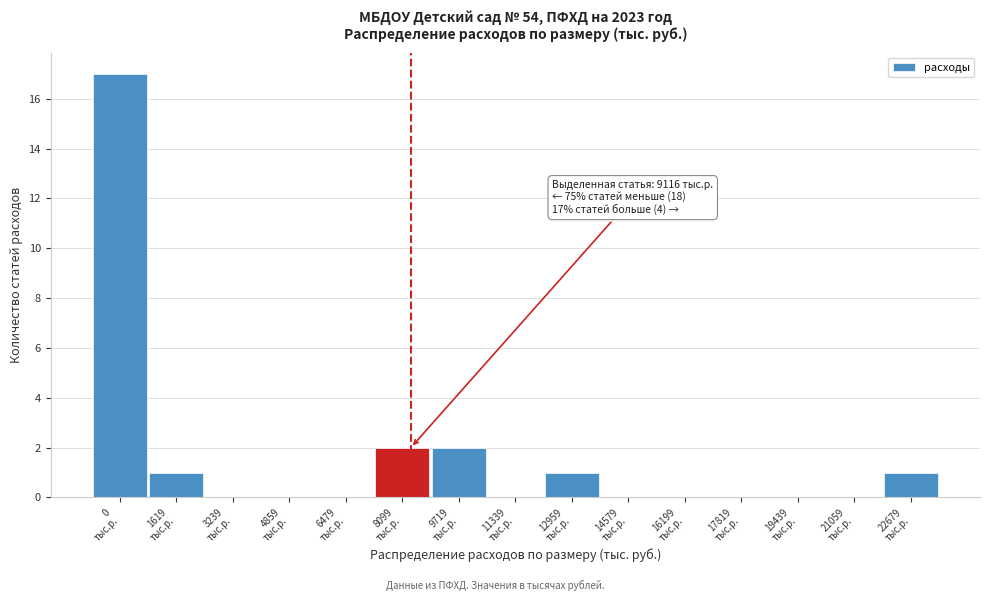

What is the greatest value displayed?

17